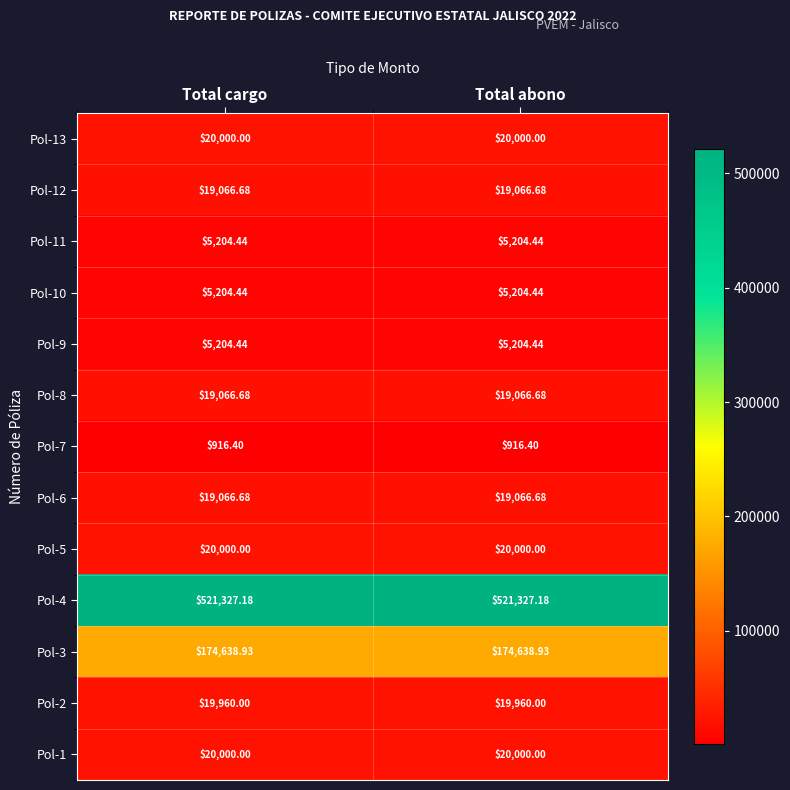

Is the value of Pol-10 at Total abono greater than the value of Pol-8 at Total cargo?

No